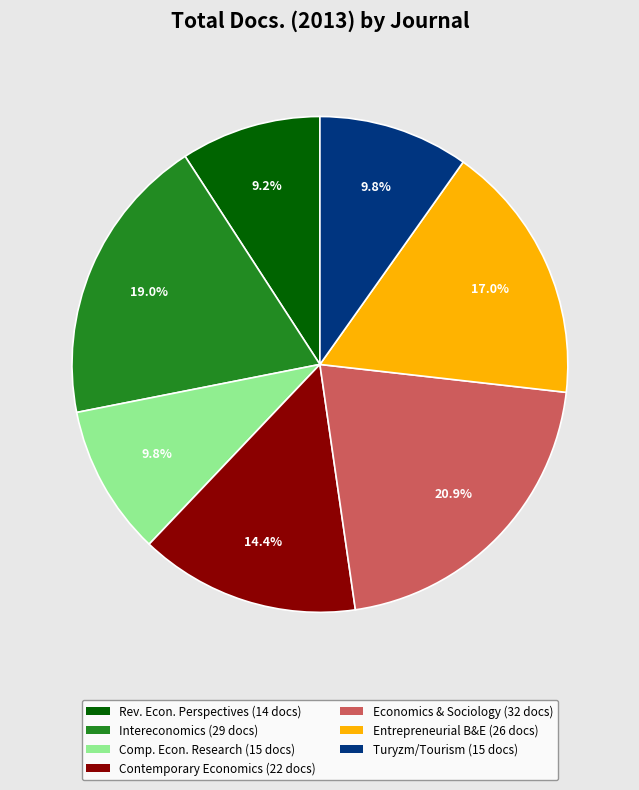

Does any single category account for the majority?

No